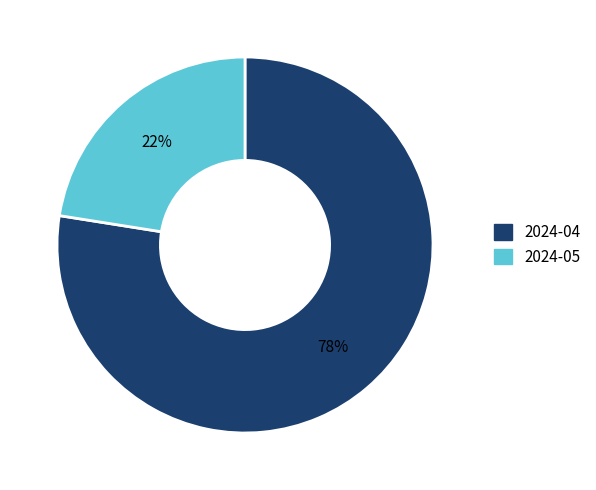

The 2024-04 slice represents 90% of the pie. True or false?

False